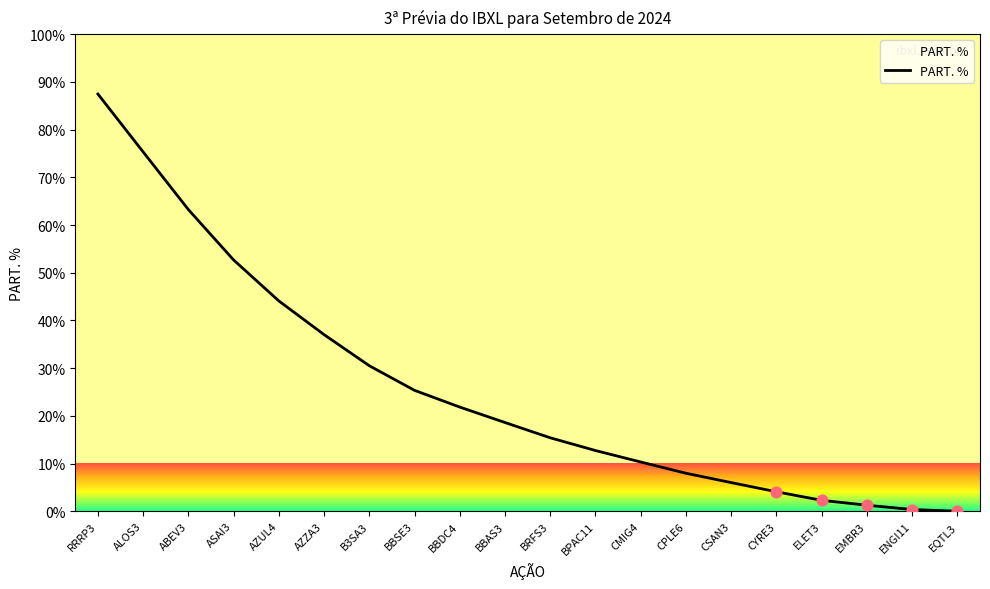

Which has a higher value, ALOS3 or CPLE6?

ALOS3